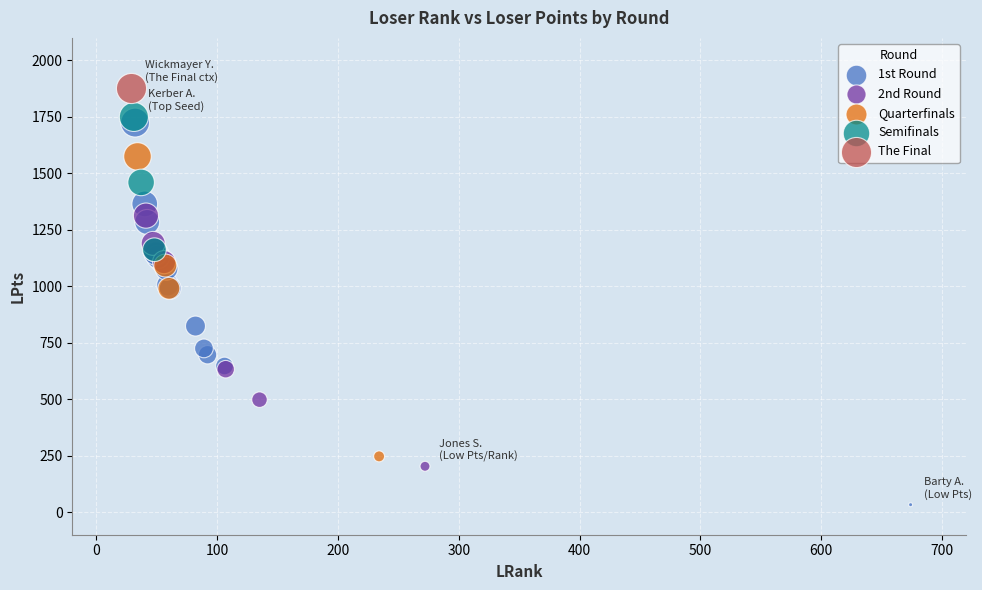

What are all the series names shown in the legend?

1st Round, 2nd Round, Quarterfinals, Semifinals, The Final